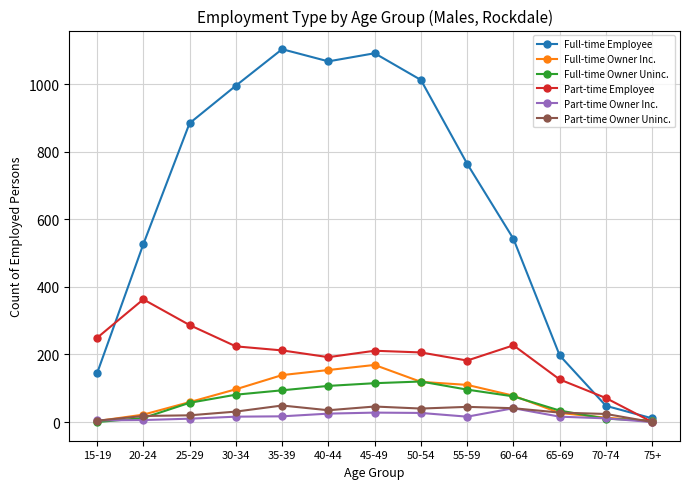

The Part-time Owner Uninc. series shows 46 at 45-49. True or false?

True